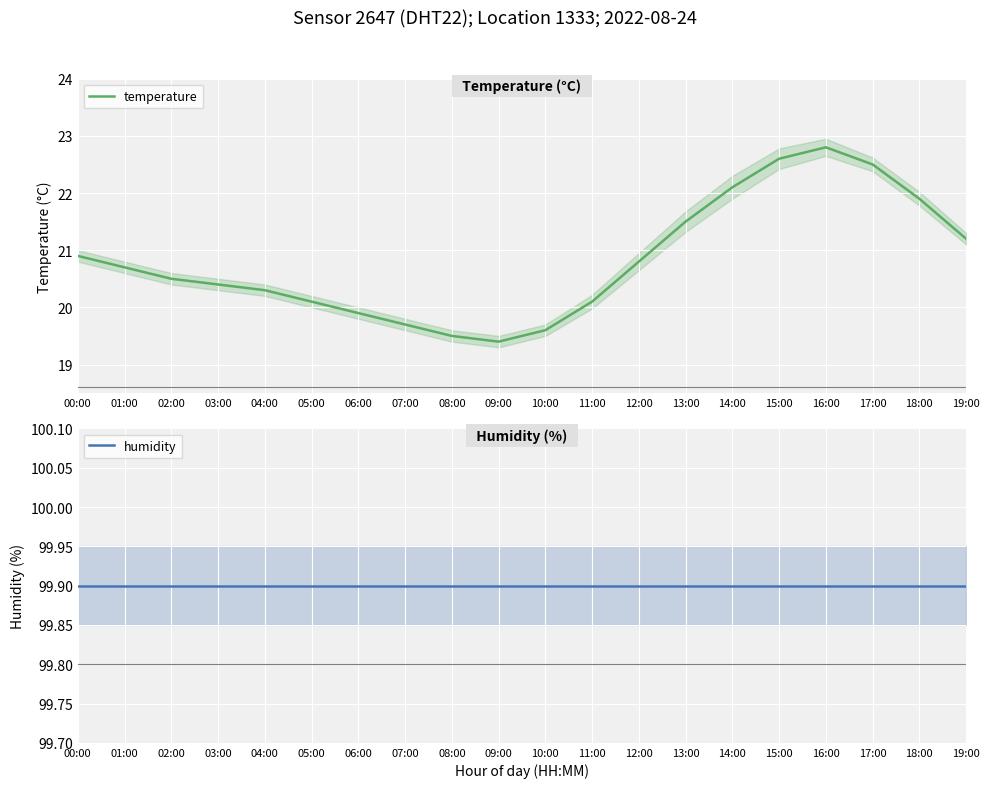

What is the difference between the temperature values at 05:00 and 18:00?

1.8